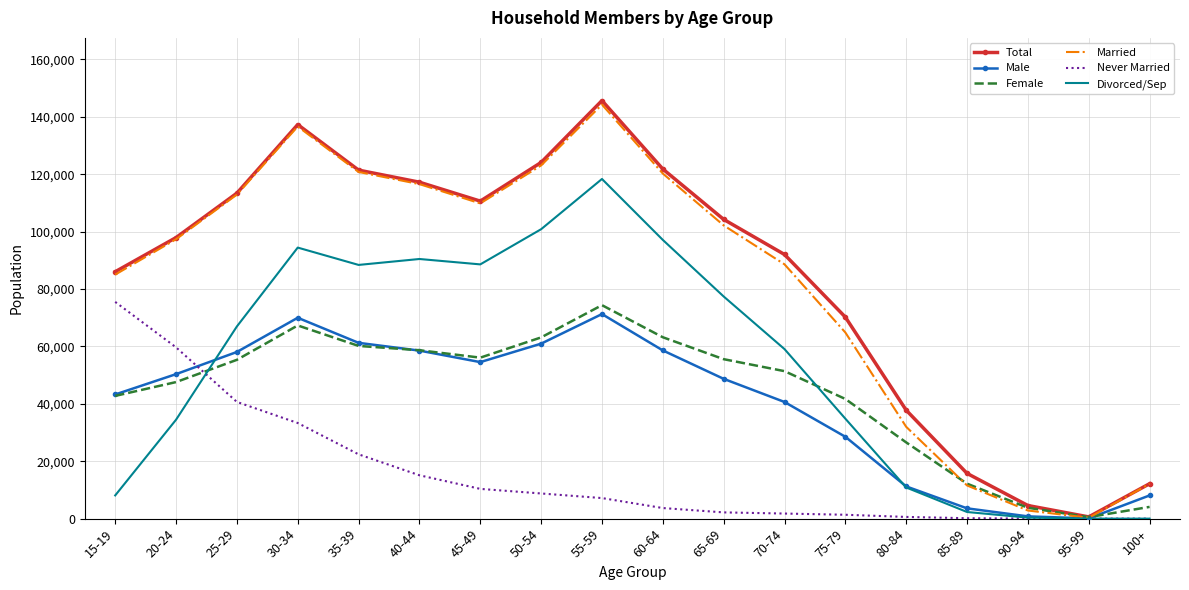

At 75-79, list the series in order from smallest to largest.

Never Married, Male, Divorced/Sep, Female, Married, Total